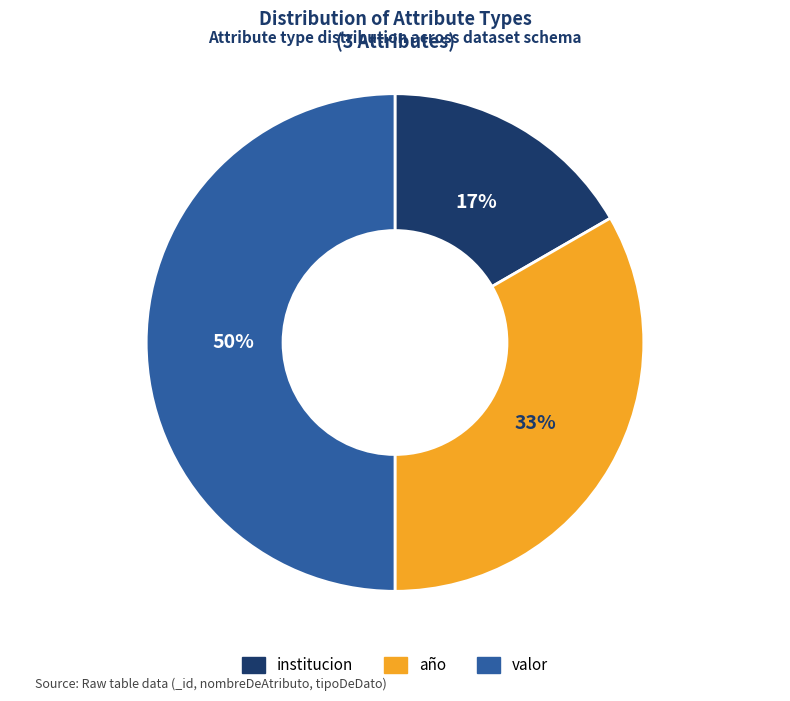

What is the largest slice in the pie chart?

valor